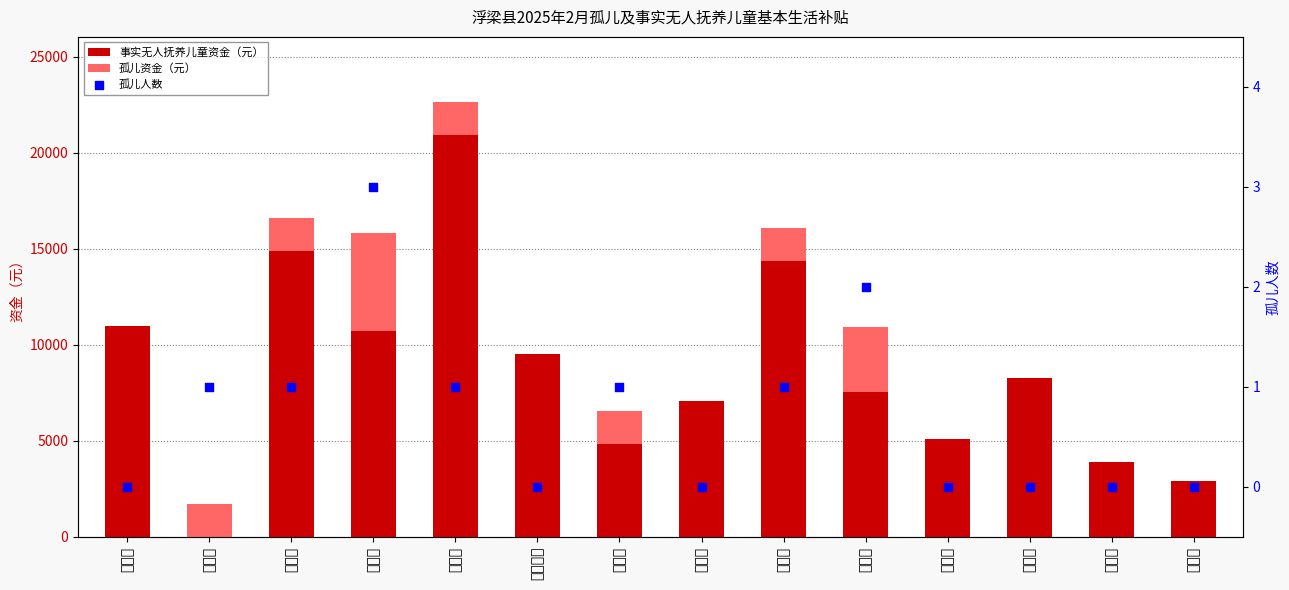

At how many categories does at least one series exceed 18656?

1